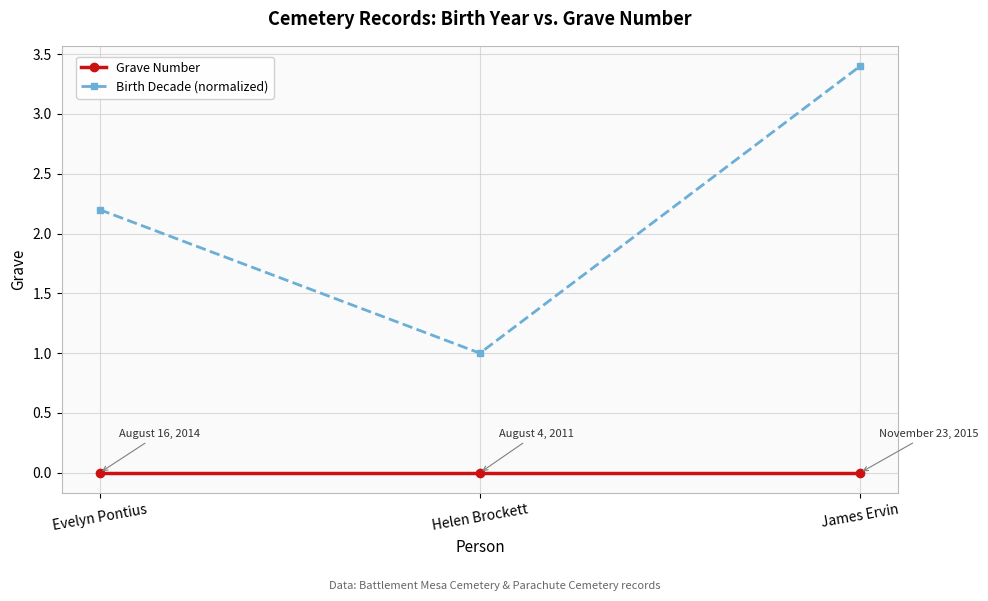

How many lines are shown in the chart?

2